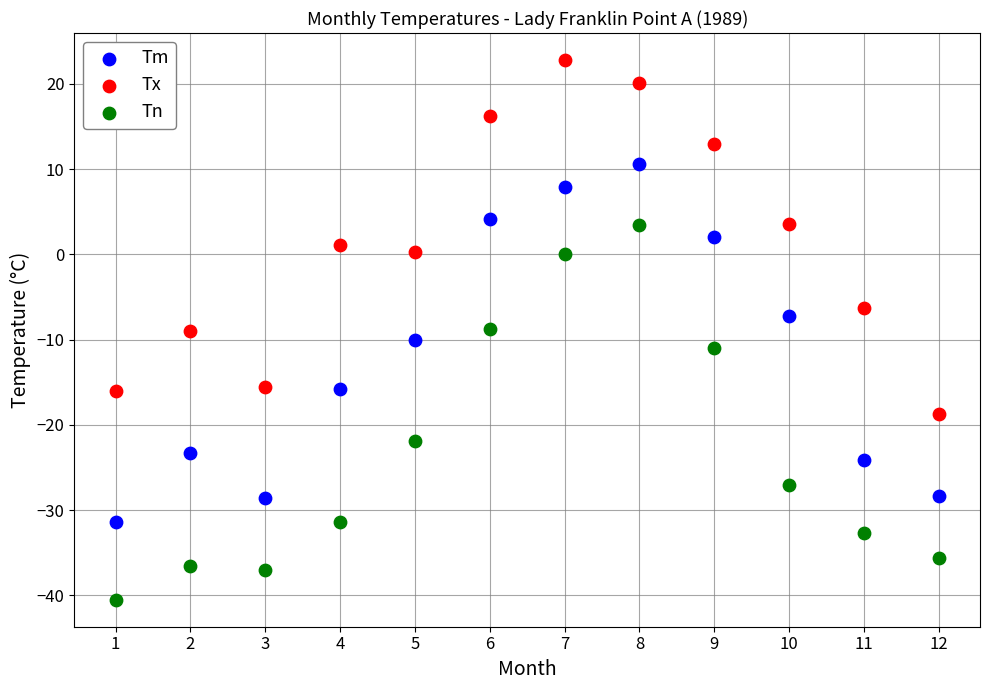

What are all the series names shown in the legend?

Tm, Tx, Tn